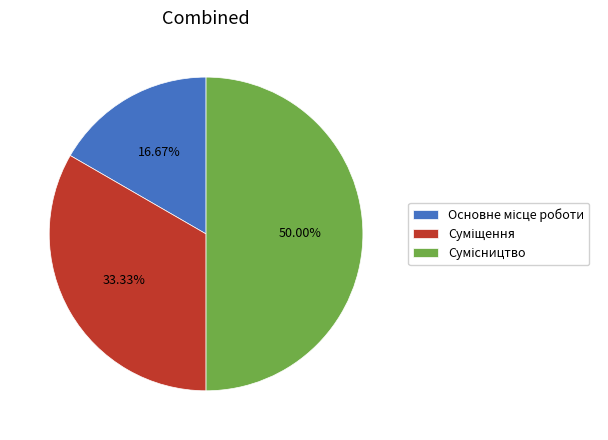

Does Сумісництво account for over 50% of the chart?

No